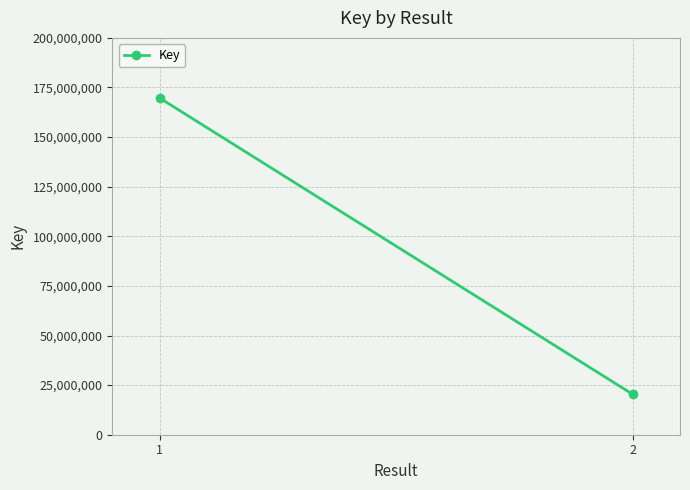

What value does the data have at 1?

169709475